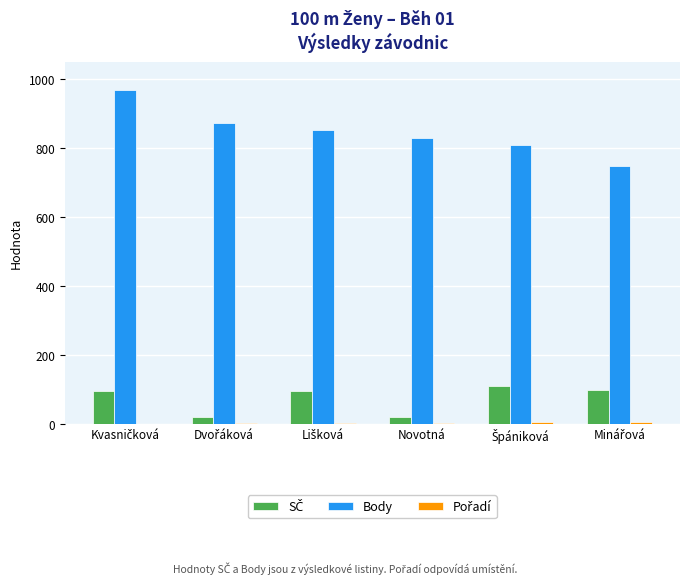

True or false: Body has a value of 473 at Novotná.

False